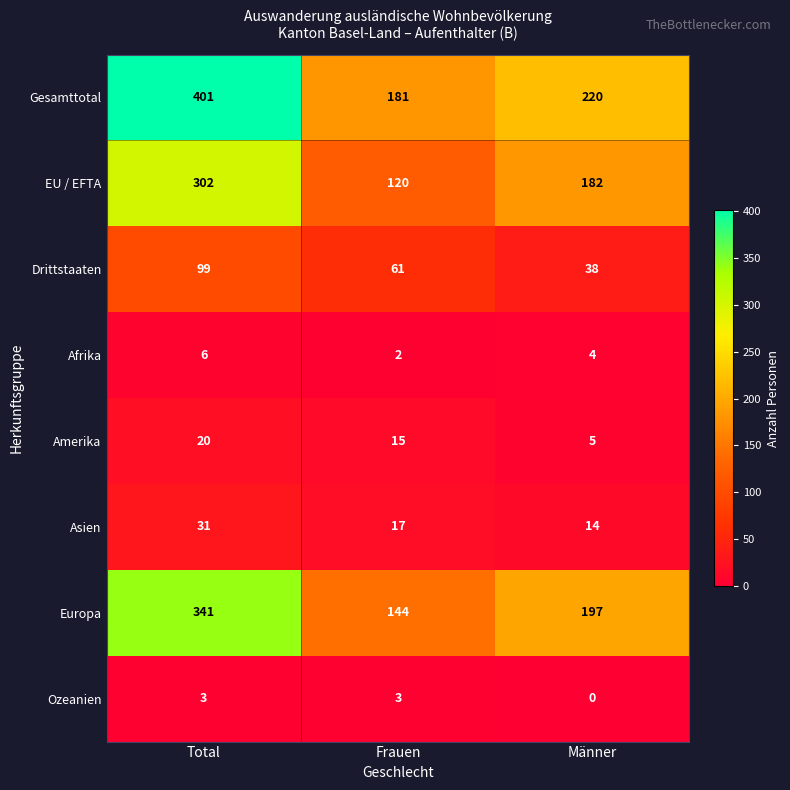

Which category has the lowest value across all series?

Männer